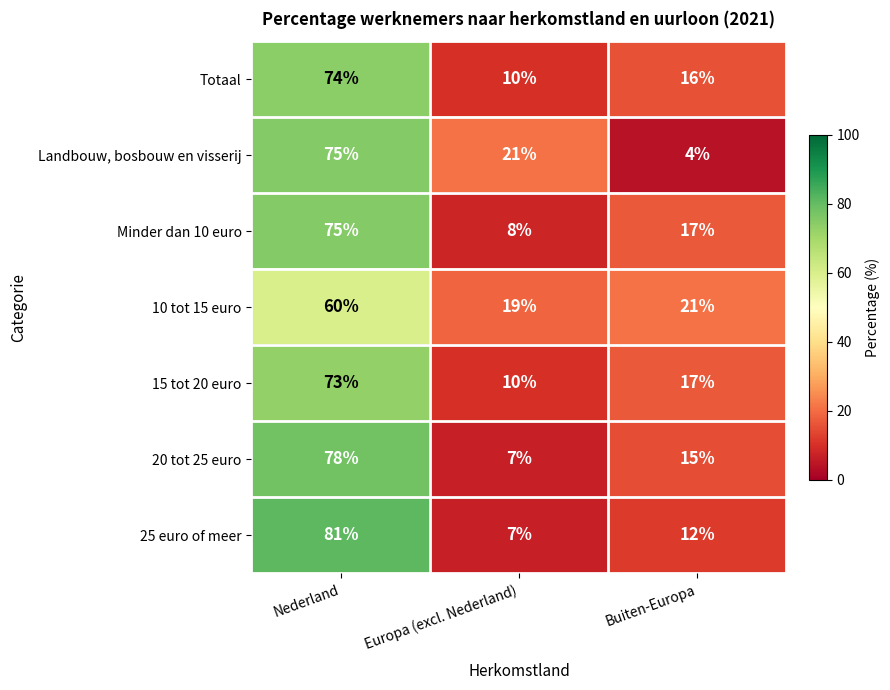

Reading left to right, what are all the values shown in this chart?

Totaal: Nederland=74	Europa (excl. Nederland)=10	Buiten-Europa=16
Landbouw, bosbouw en visserij: Nederland=75	Europa (excl. Nederland)=21	Buiten-Europa=4
Minder dan 10 euro: Nederland=75	Europa (excl. Nederland)=8	Buiten-Europa=17
10 tot 15 euro: Nederland=60	Europa (excl. Nederland)=19	Buiten-Europa=21
15 tot 20 euro: Nederland=73	Europa (excl. Nederland)=10	Buiten-Europa=17
20 tot 25 euro: Nederland=78	Europa (excl. Nederland)=7	Buiten-Europa=15
25 euro of meer: Nederland=81	Europa (excl. Nederland)=7	Buiten-Europa=12